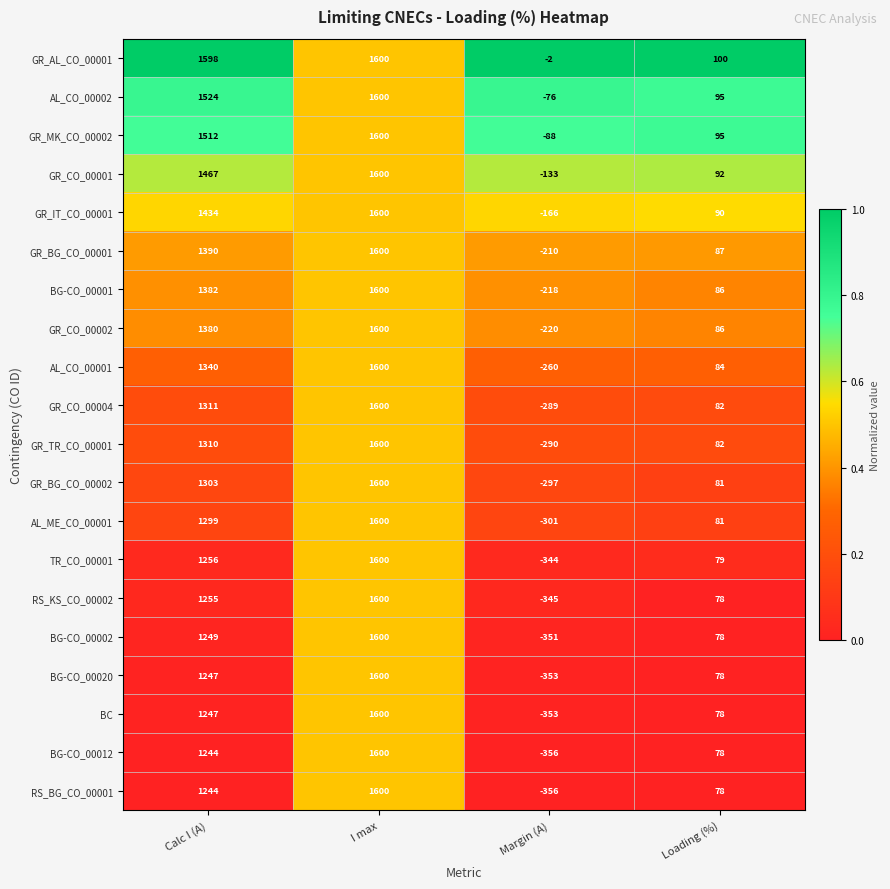

How many distinct data groups are displayed?

20